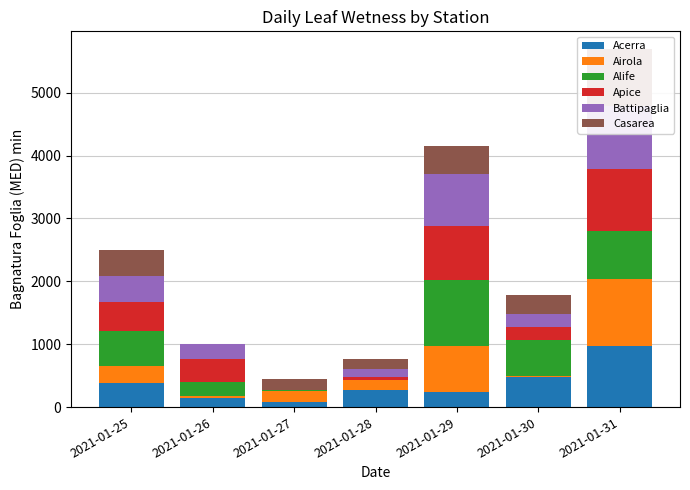

List the series in order of their peak value, highest first.

Airola, Alife, Battipaglia, Apice, Acerra, Casarea